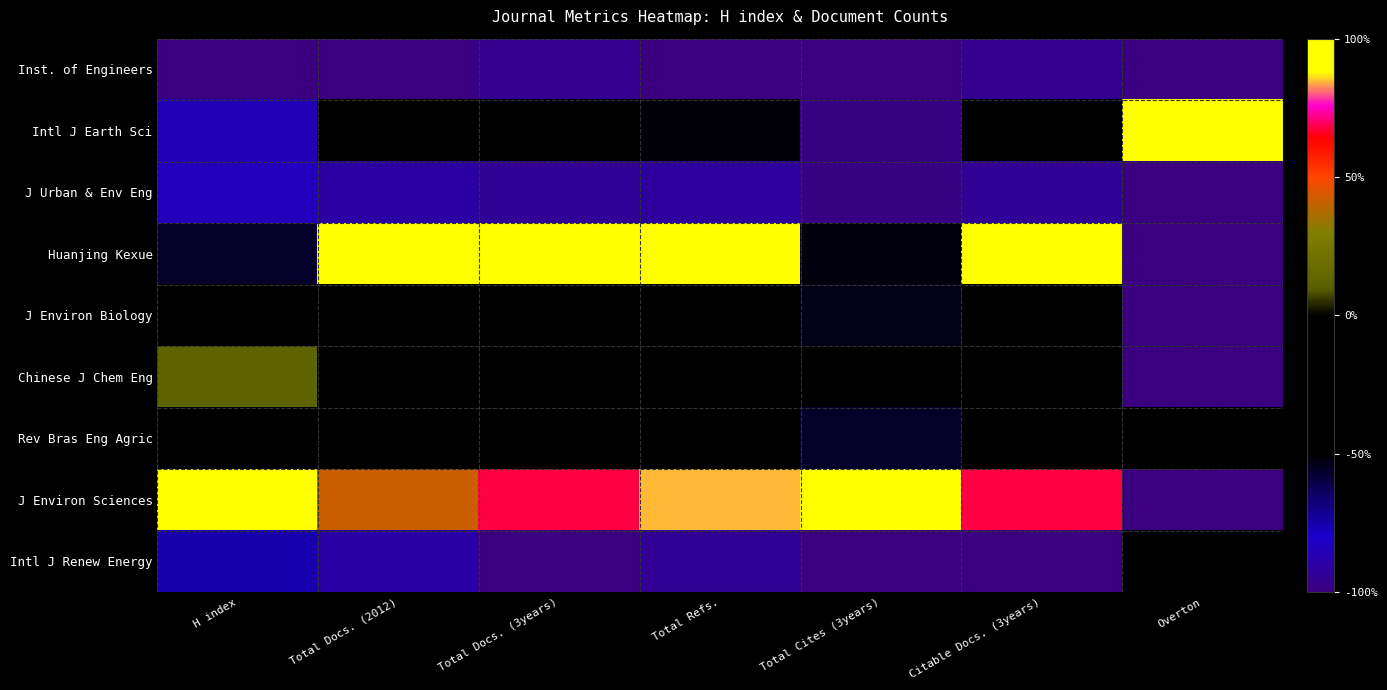

Rank the series at Total Refs. from highest to lowest value.

Huanjing Kexue, J Environ Sciences, Rev Bras Eng Agric, J Environ Biology, Chinese J Chem Eng, Intl J Earth Sci, J Urban & Env Eng, Intl J Renew Energy, Inst. of Engineers